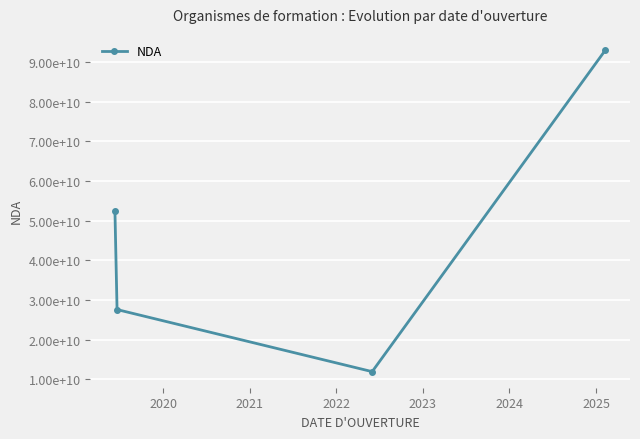

Is this an area chart (filled region under the line)?

No